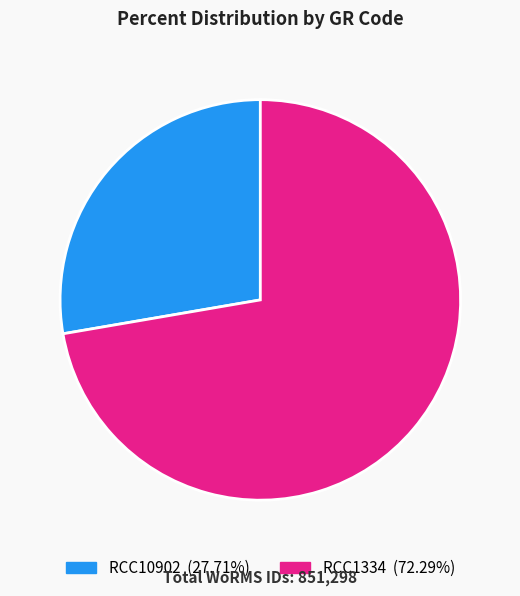

To the nearest percent, what portion does RCC1334 represent?

72%